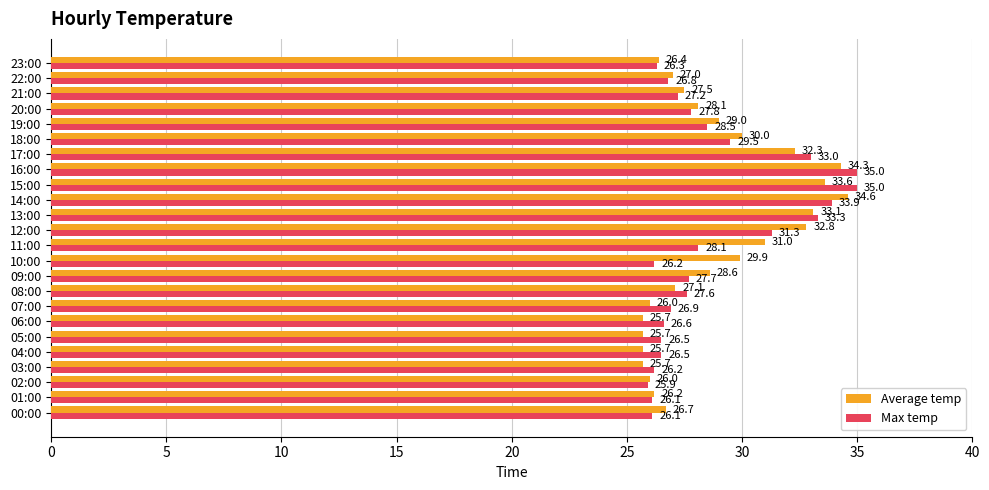

Between 07:00 and 13:00, which series saw the biggest shift?

Average temp